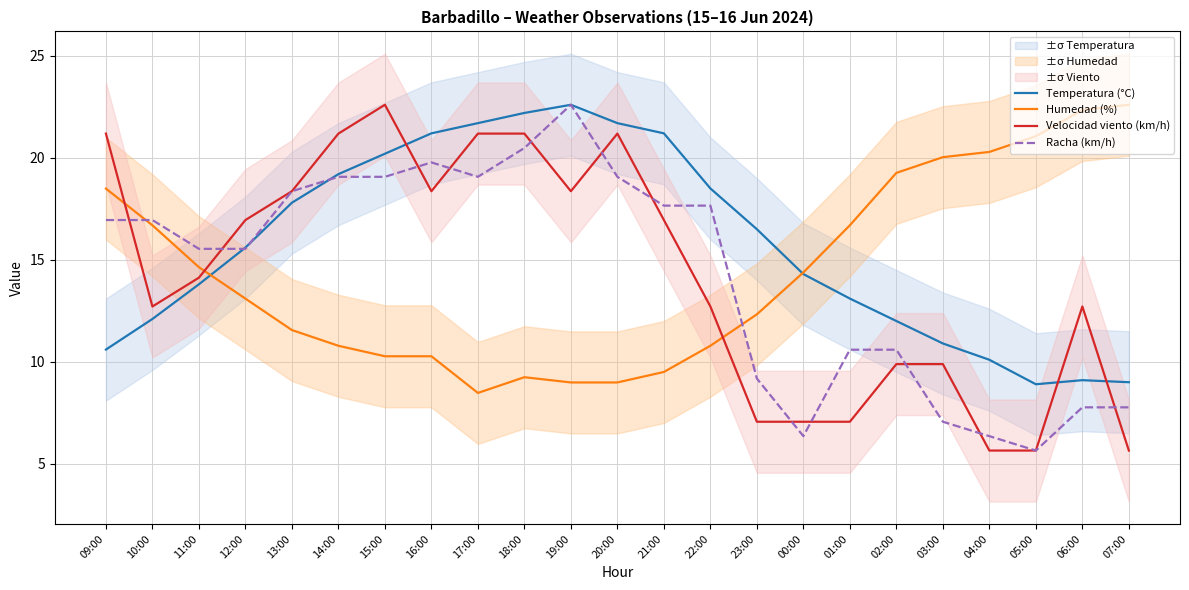

True or false: Temperatura (°C) has more than 0 points higher than both neighbors.

True